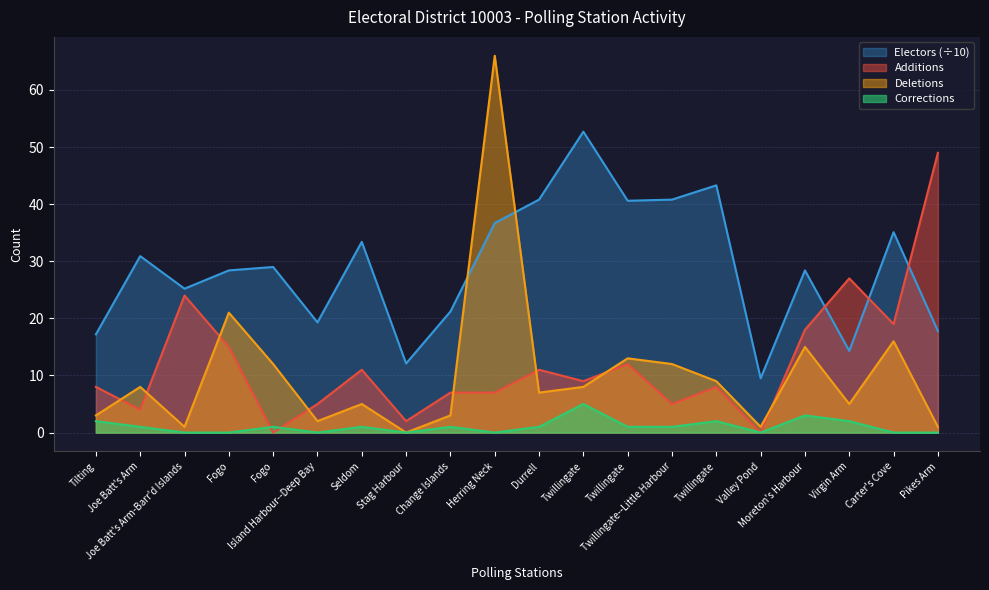

What is the difference between the maximum and minimum values in the Electors series?

43.2